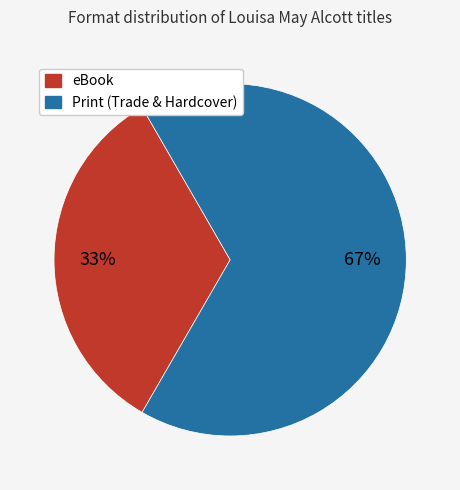

To the nearest percent, what is the average slice percentage?

50%